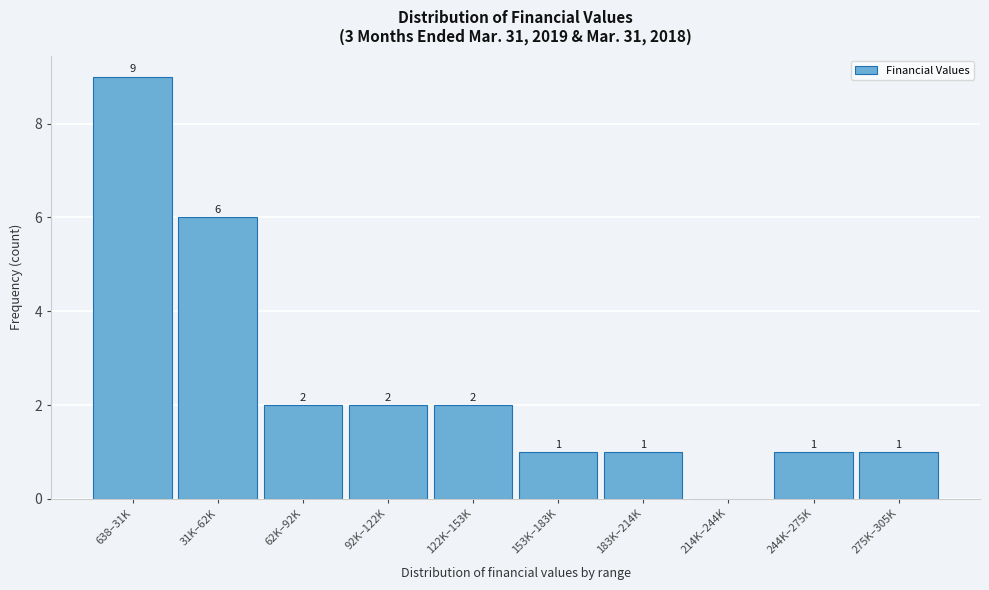

Reading left to right, transcribe all the data shown in this chart.

638–31K=9	31K–62K=6	62K–92K=2	92K–122K=2	122K–153K=2	153K–183K=1	183K–214K=1	214K–244K=0	244K–275K=1	275K–305K=1